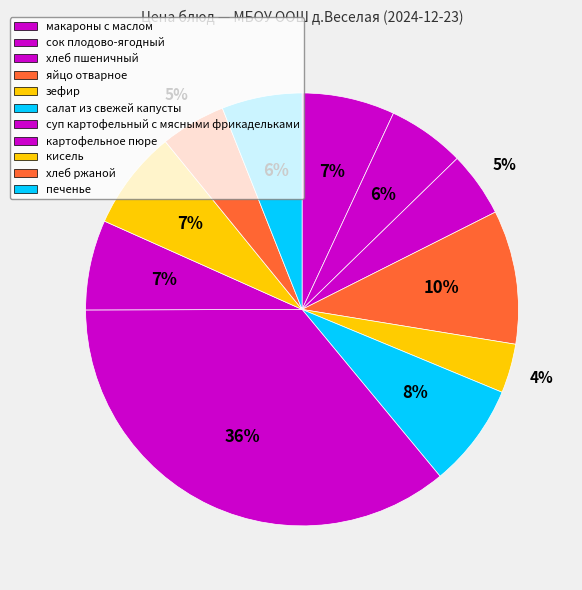

What is the total percentage of салат из свежей капусты and зефир?

11.4%